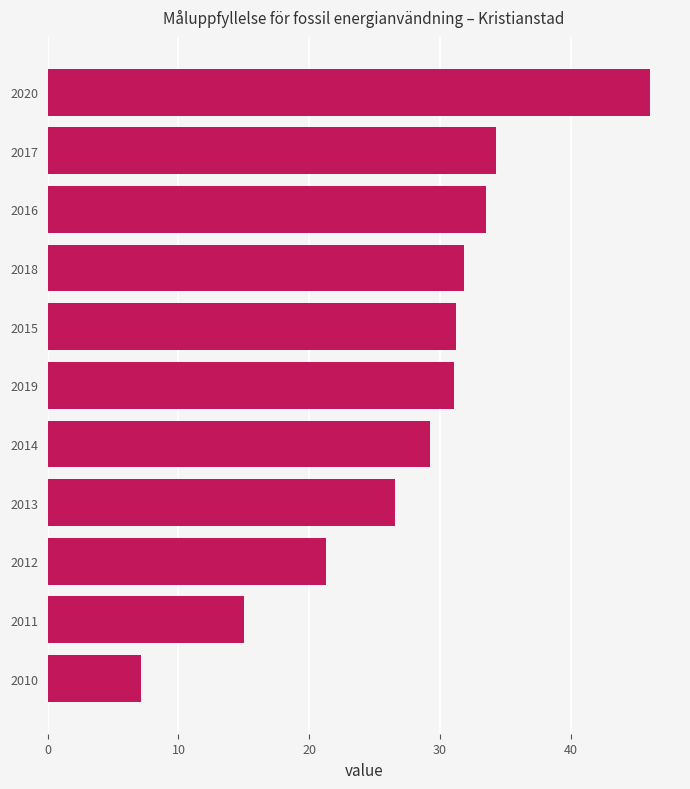

Which label corresponds to the smallest value in the chart?

2010